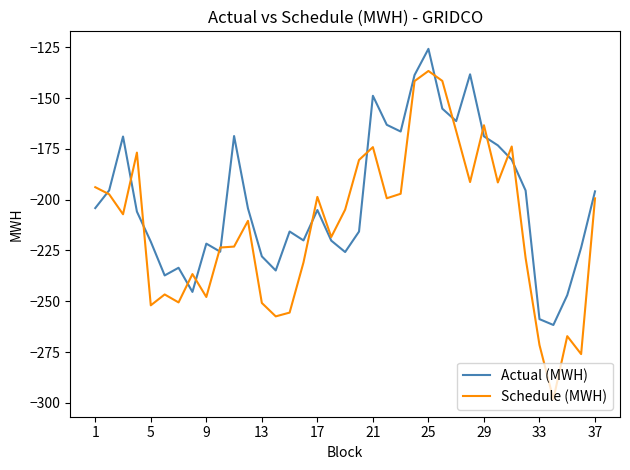

Rank the series by their maximum value, from lowest to highest.

Schedule (MWH), Actual (MWH)